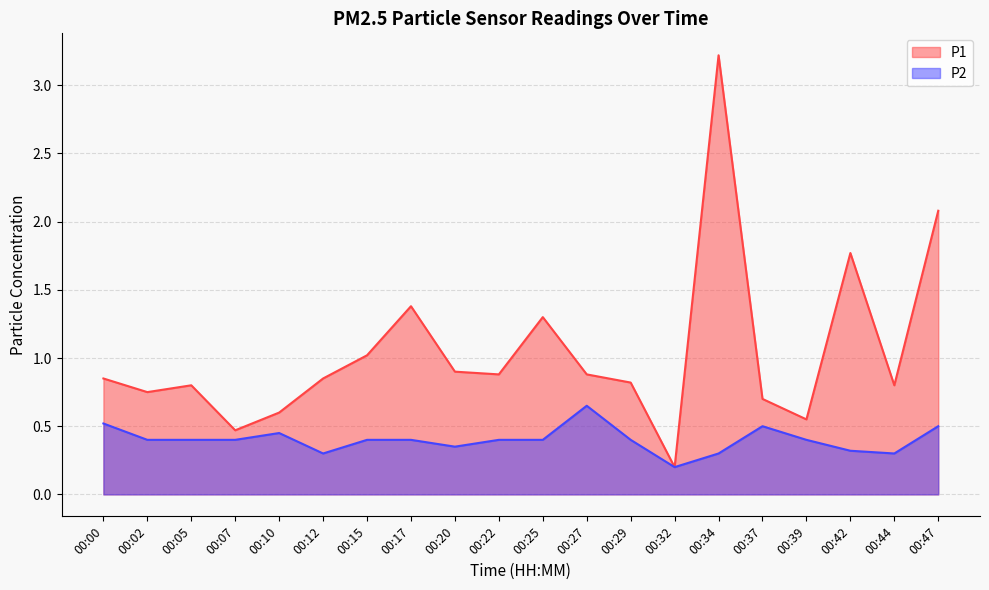

True or false: P2 and P1 intersect in this chart.

False